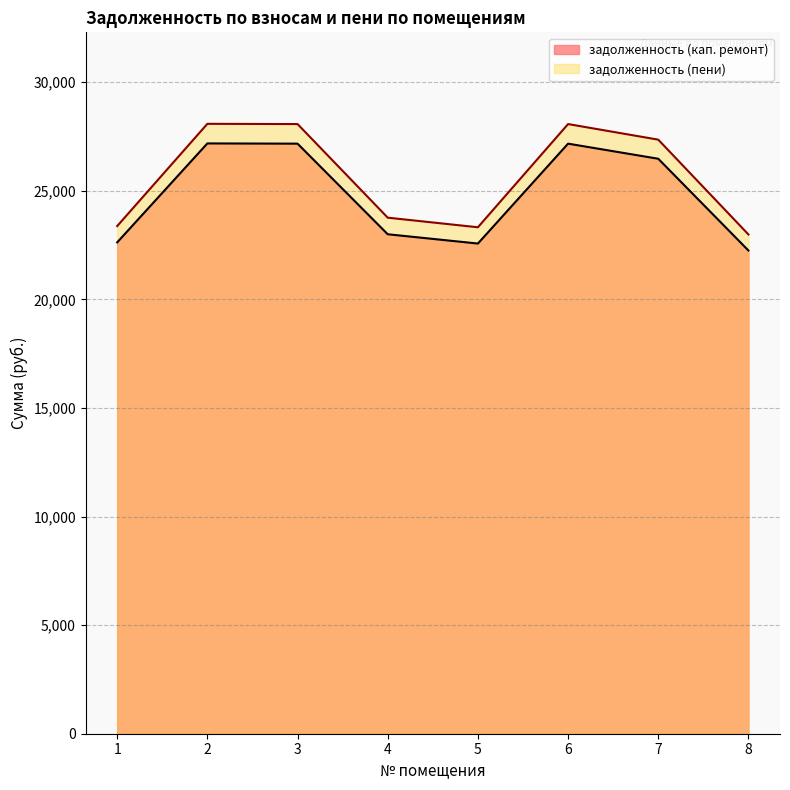

What is the sum of the задолженность (кап. ремонт) values at 1 and 3?

49793.5